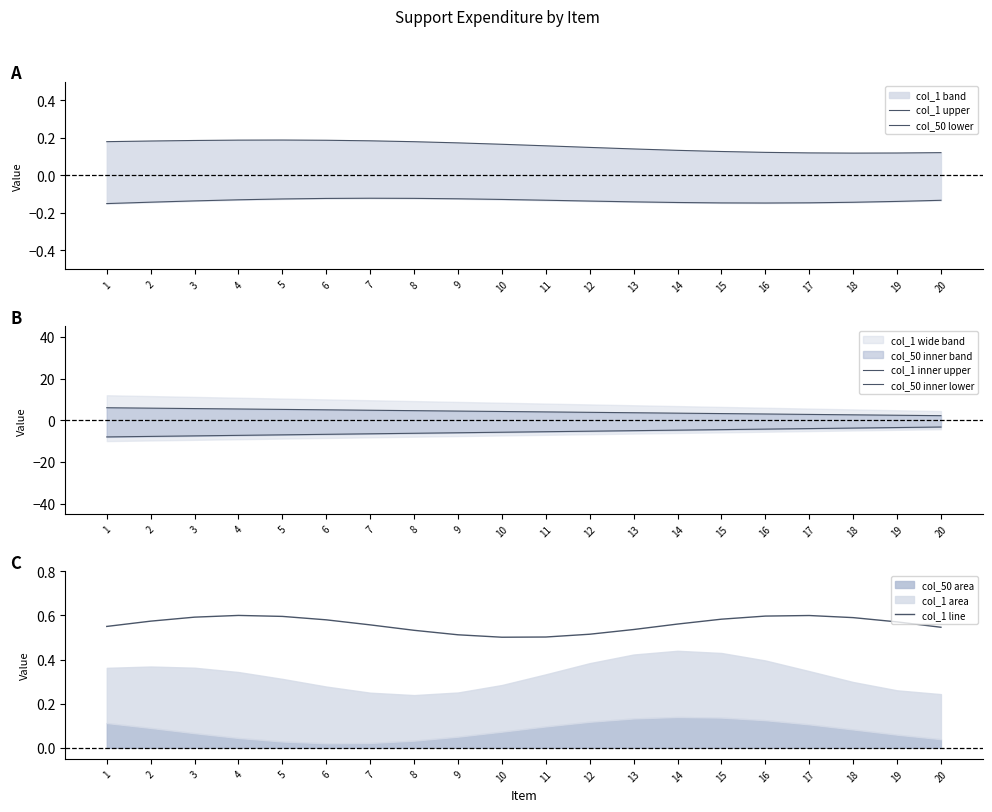

The col_1 line series shows 0.2 at 8. True or false?

False